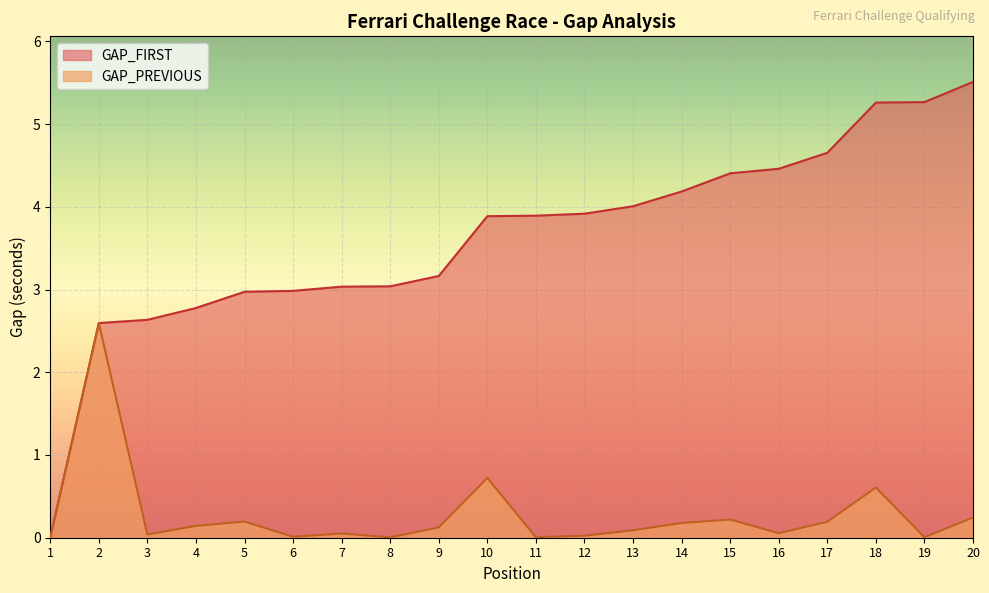

Reading right to left, extract all data points from this chart.

GAP_FIRST: 20=5.5	19=5.3	18=5.3	17=4.7	16=4.5	15=4.4	14=4.2	13=4.0	12=3.9	11=3.9	10=3.9	9=3.2	8=3.0	7=3.0	6=3.0	5=3.0	4=2.8	3=2.6	2=2.6	1=0.0
GAP_PREVIOUS: 20=0.2	19=0.0	18=0.6	17=0.2	16=0.1	15=0.2	14=0.2	13=0.1	12=0.0	11=0.0	10=0.7	9=0.1	8=0.0	7=0.1	6=0.0	5=0.2	4=0.1	3=0.0	2=2.6	1=0.0